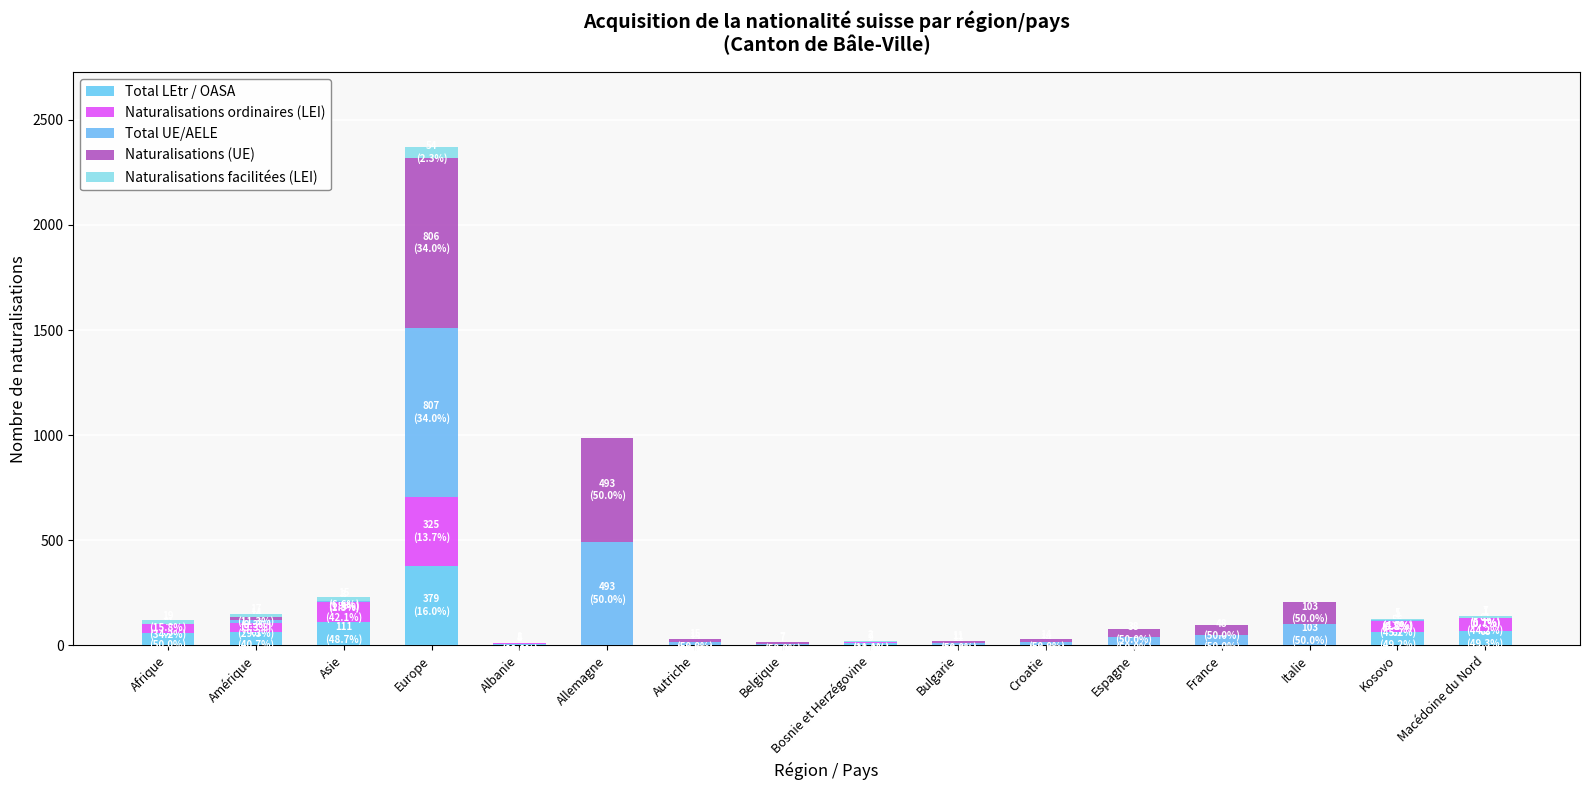

How many series are shown in this chart?

5